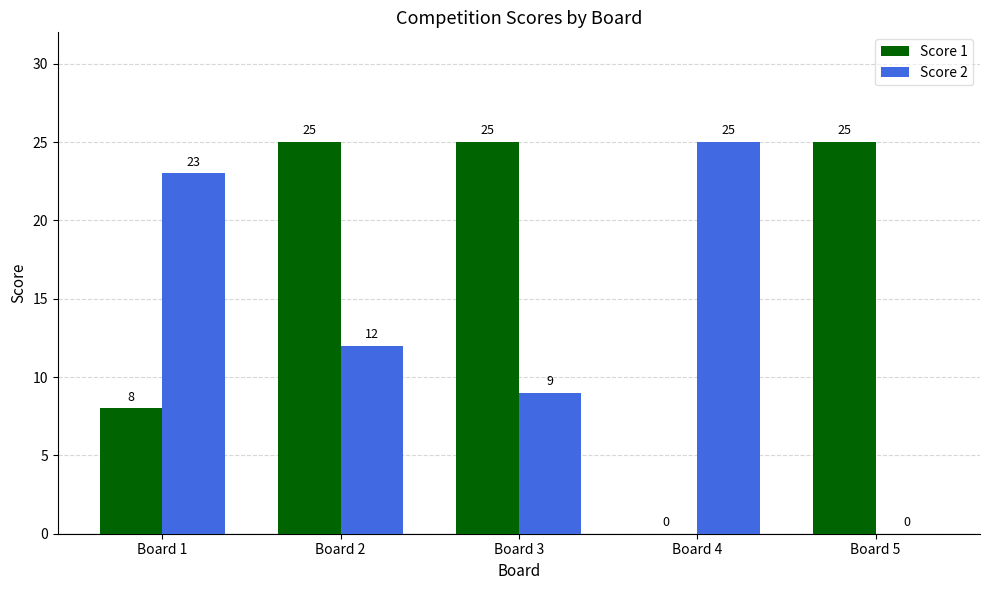

What is the total value across all series at Board 2?

37